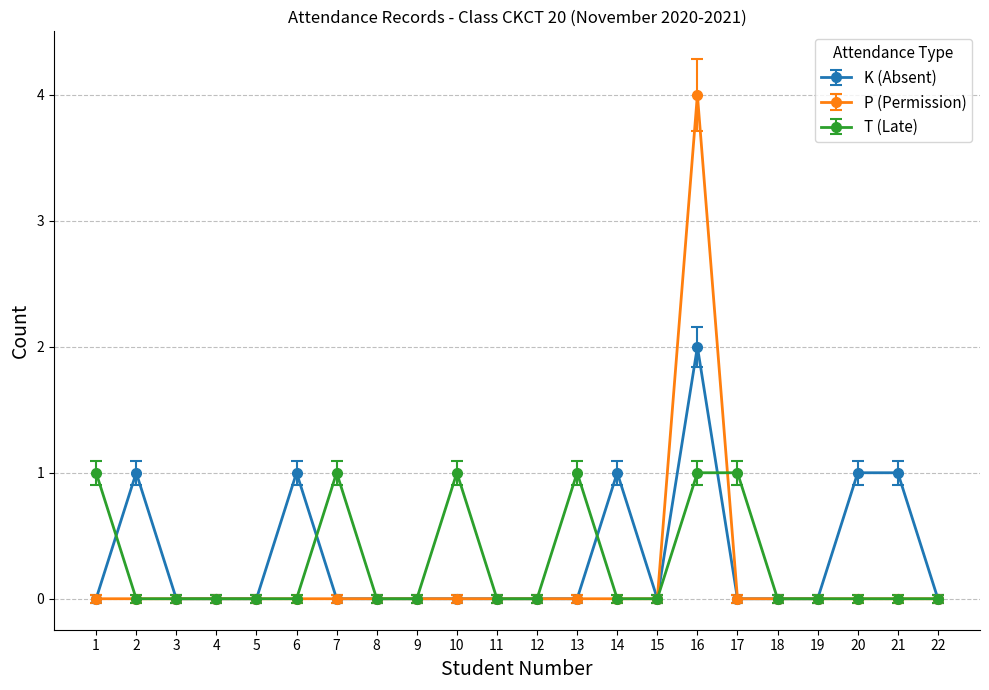

What is the maximum value for P (Permission)?

4